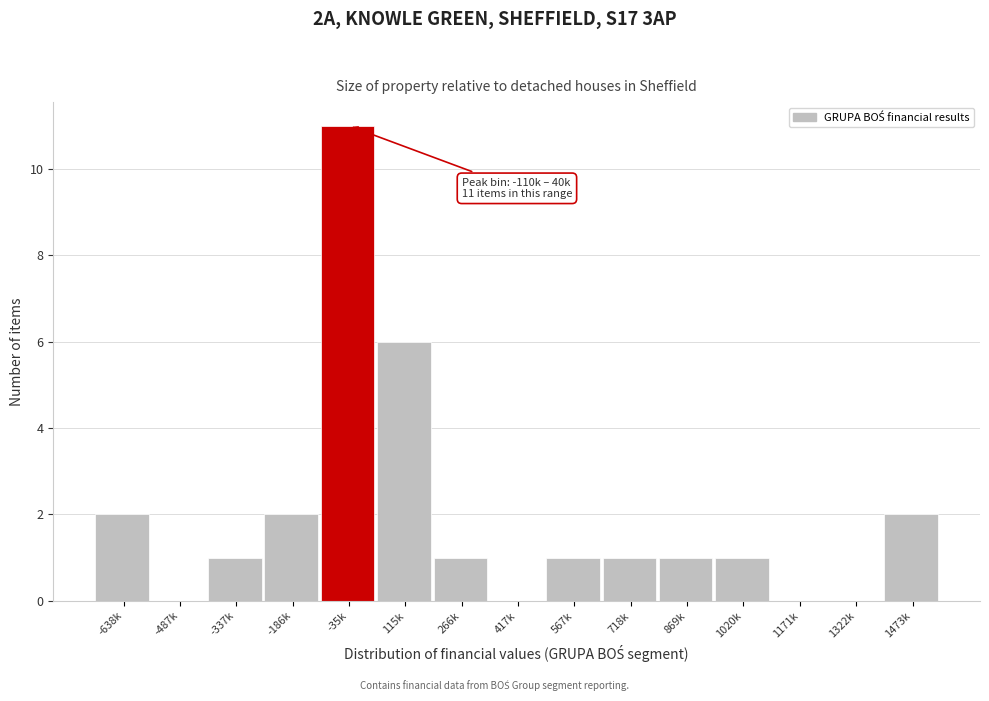

Reading left to right, list all the values displayed in this chart.

-638k=2	-487k=0	-337k=1	-186k=2	-35k=11	115k=6	266k=1	417k=0	567k=1	718k=1	869k=1	1020k=1	1171k=0	1322k=0	1473k=2